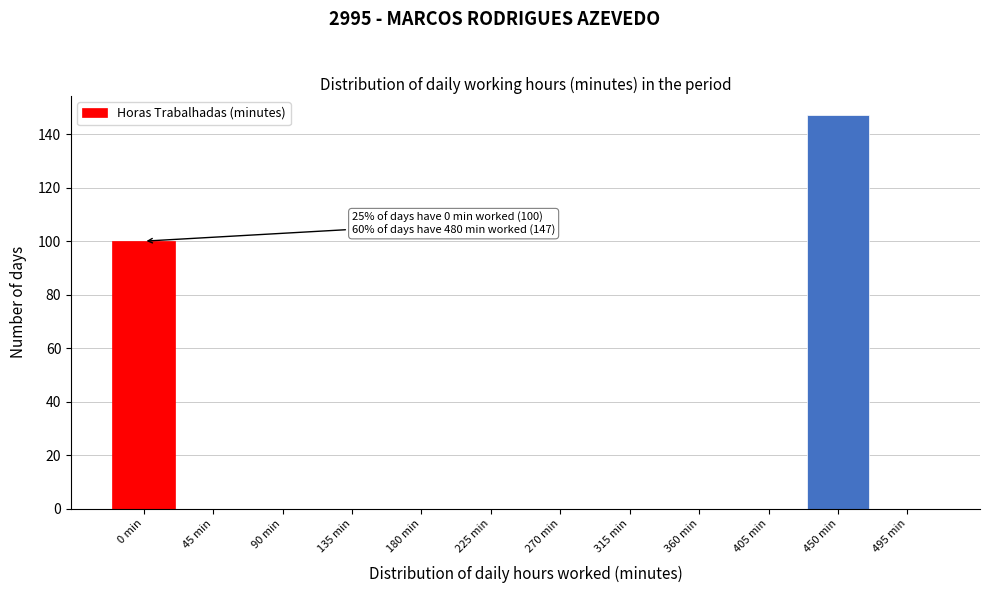

Reading right to left, extract all data points from this chart.

495 min=0	450 min=147	405 min=0	360 min=0	315 min=0	270 min=0	225 min=0	180 min=0	135 min=0	90 min=0	45 min=0	0 min=100